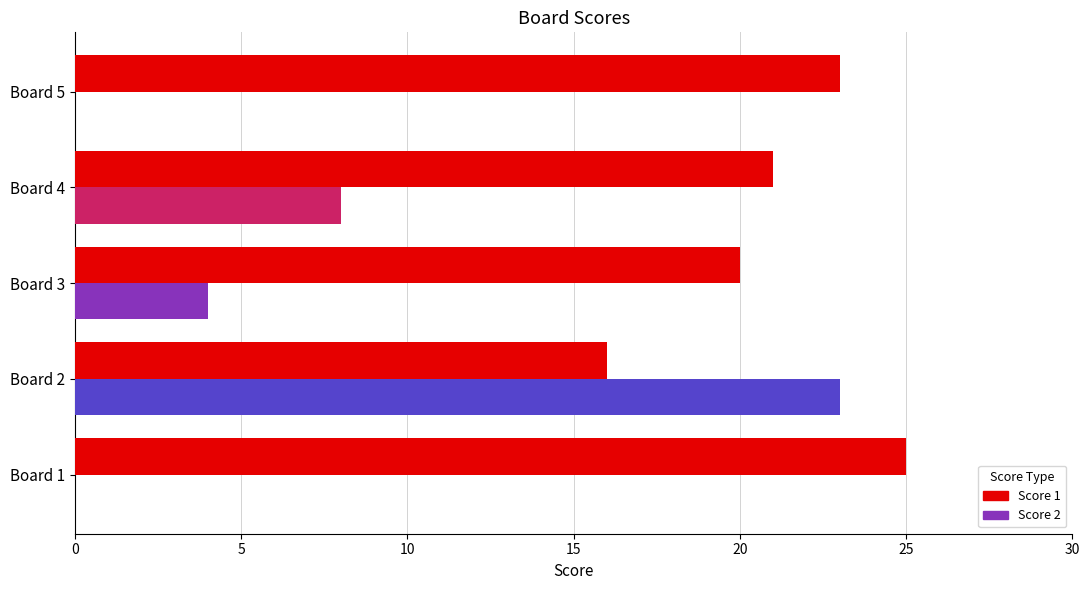

Is it true that Score 2 equals 8 at Board 1?

False